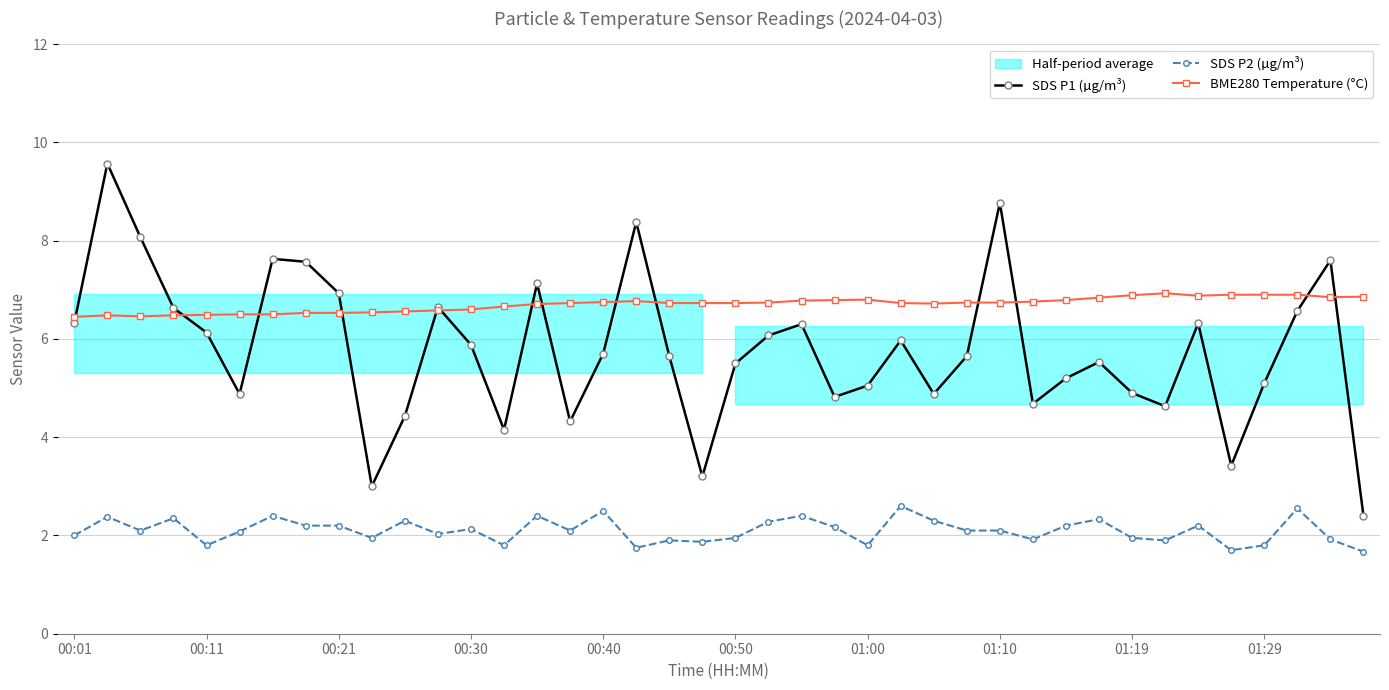

True or false: SDS P2 (µg/m³) and BME280 Temperature (°C) cross at least once.

False